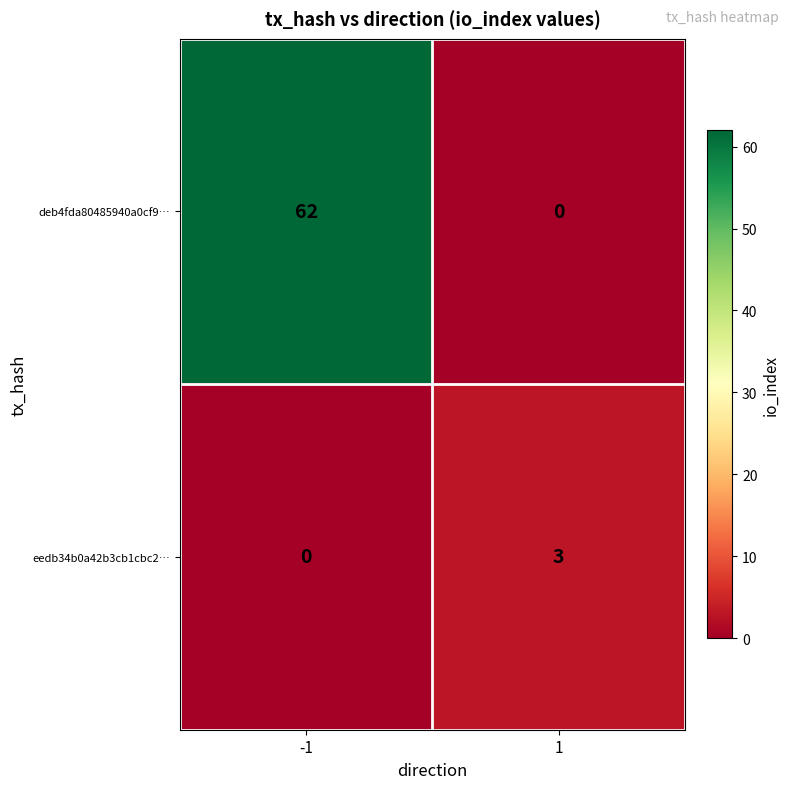

What is the average value of the deb4fda80485940a0cf9… series?

31